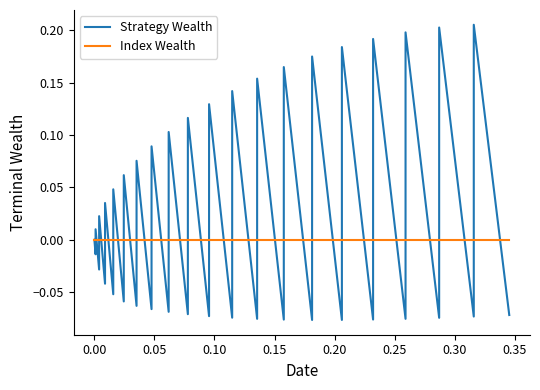

True or false: Index Wealth and Strategy Wealth intersect in this chart.

True